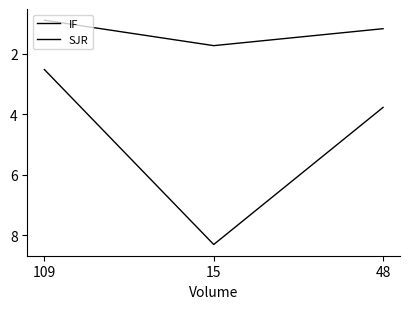

Does the chart display data point markers on the line(s)?

No